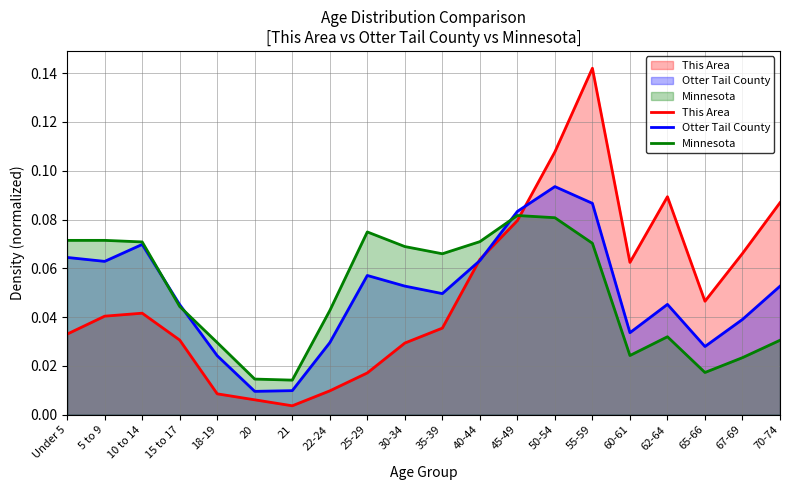

Where is Otter Tail County nearest to the value 0?

20